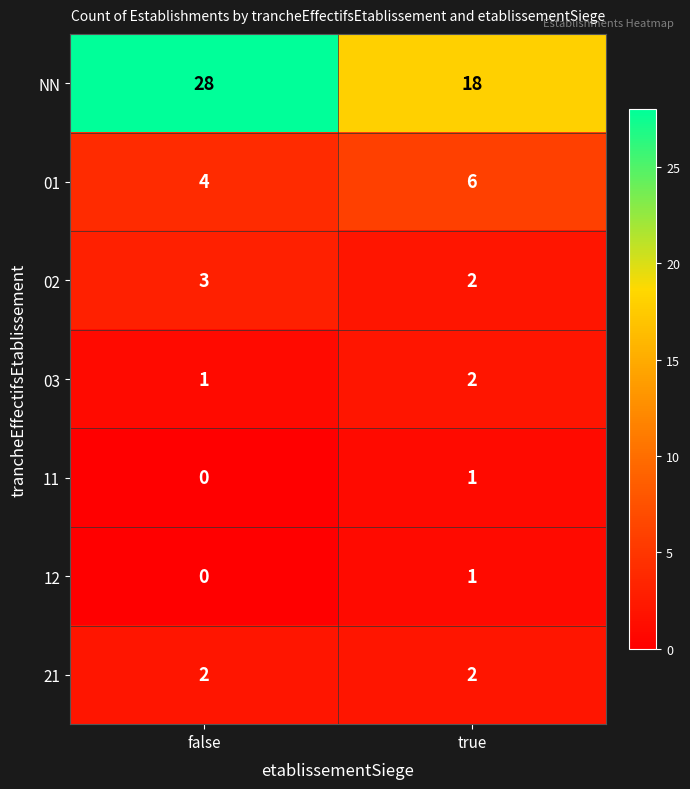

Between false and true, which series saw the biggest shift?

NN